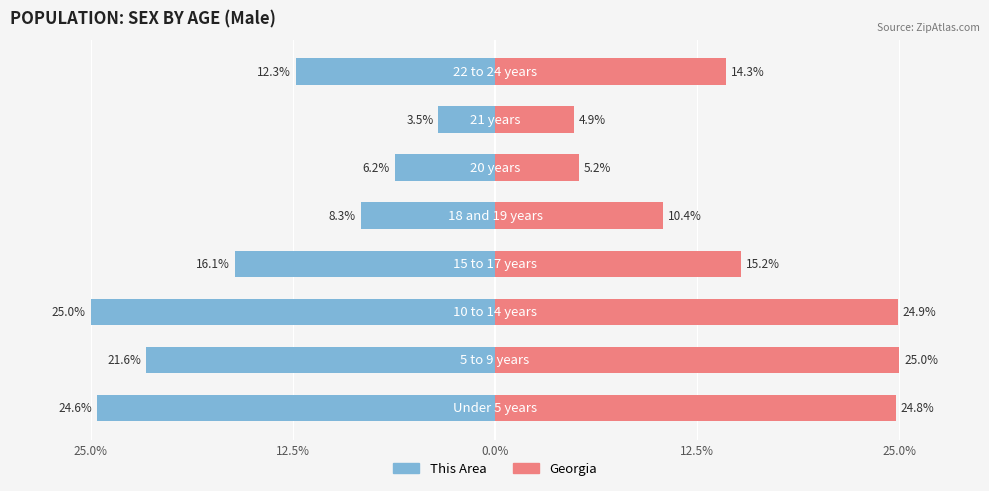

List the series in order of their peak value, lowest first.

This Area, Georgia